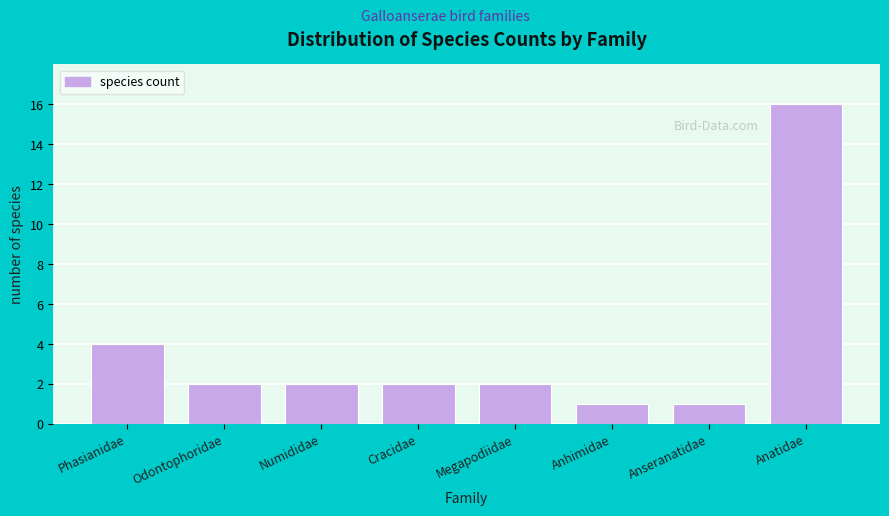

Reading left to right, extract all data points from this chart.

4	2	2	2	2	1	1	16